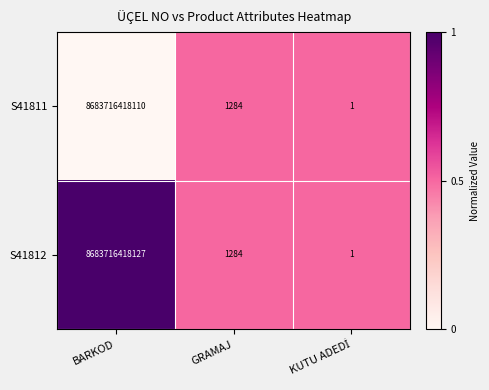

Which series has the largest range (max minus min)?

S41812